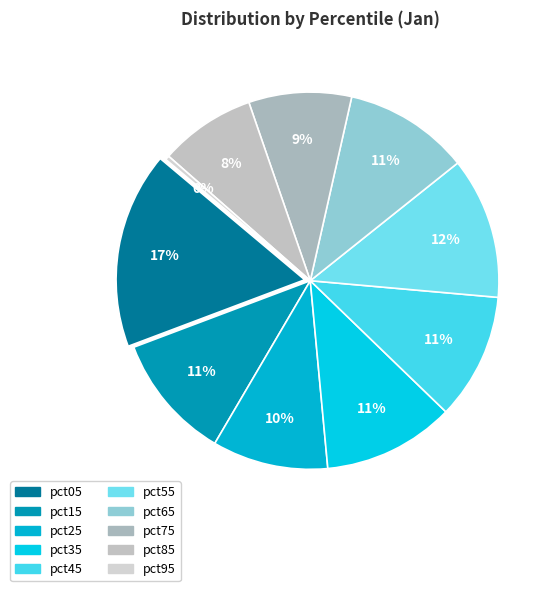

Rank the categories by value from lowest to highest.

pct95, pct85, pct75, pct25, pct65, pct15, pct45, pct35, pct55, pct05